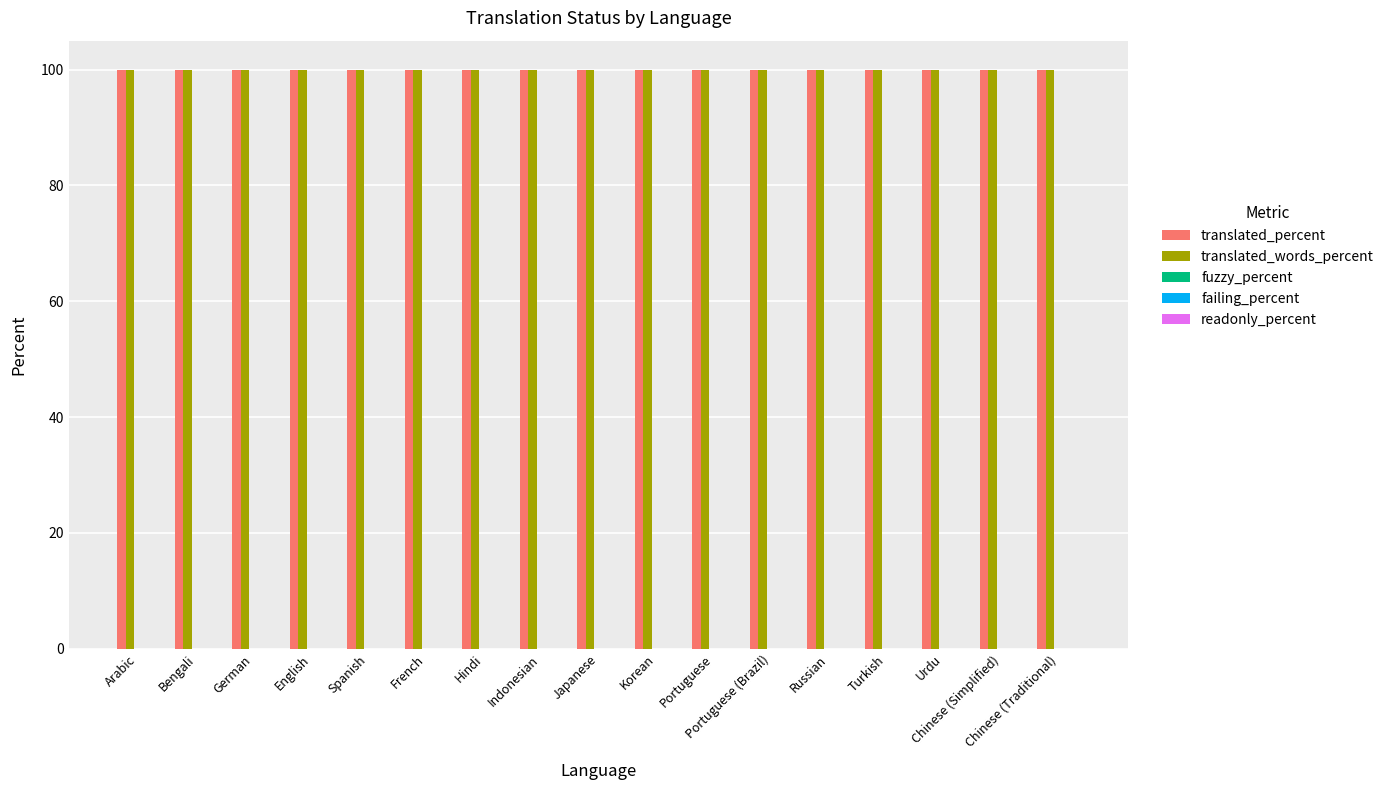

Between Russian and Portuguese, which is larger?

Russian